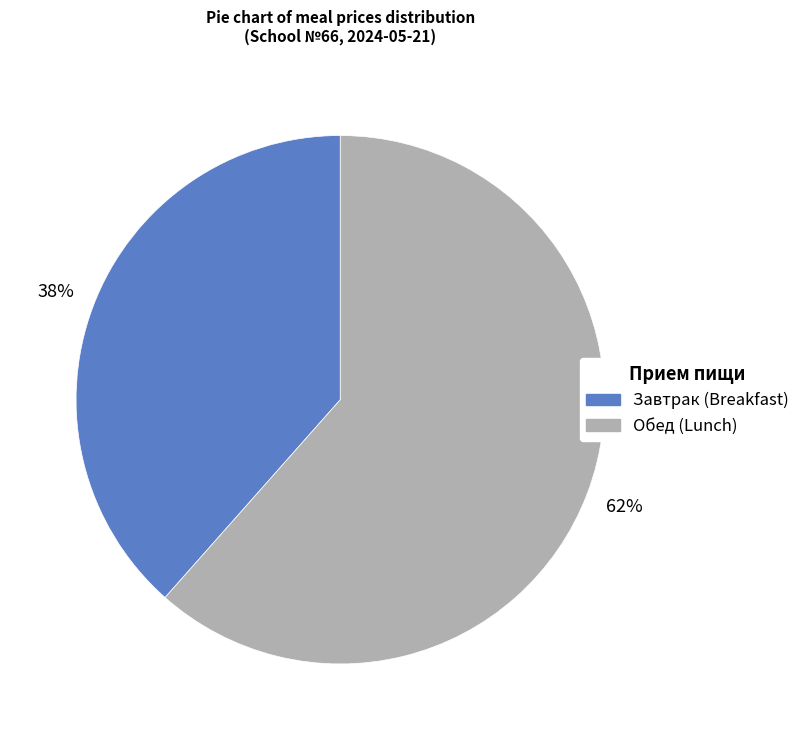

To the nearest percent, what is the average slice percentage?

50%